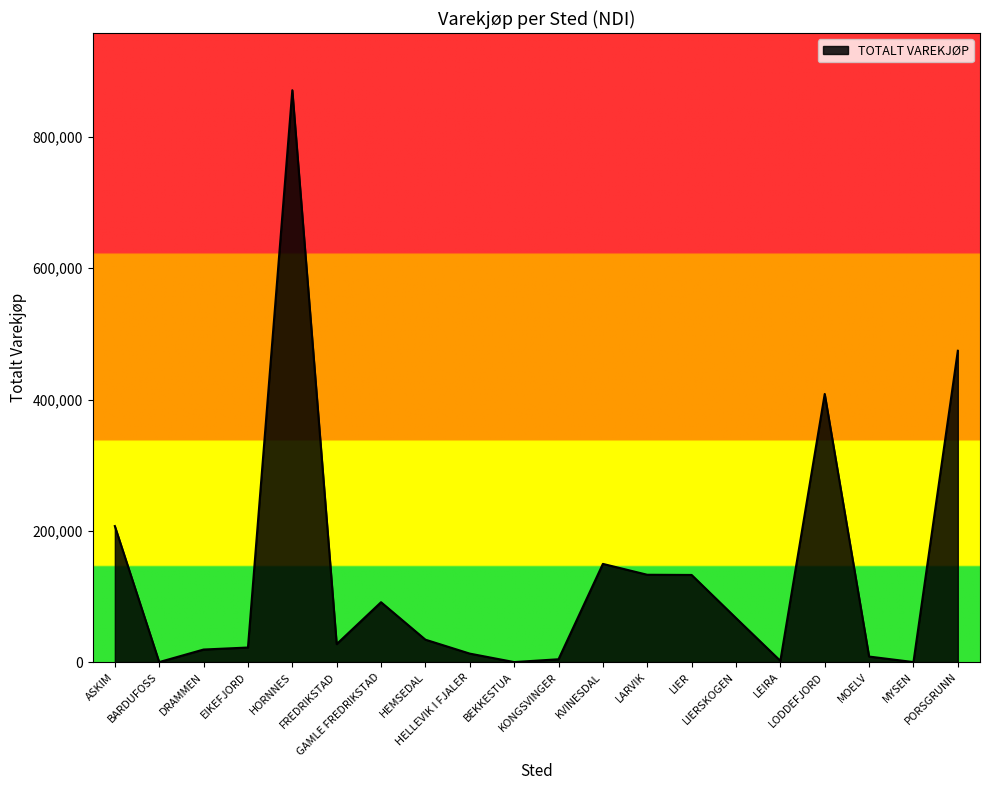

What position from the right is MOELV?

3